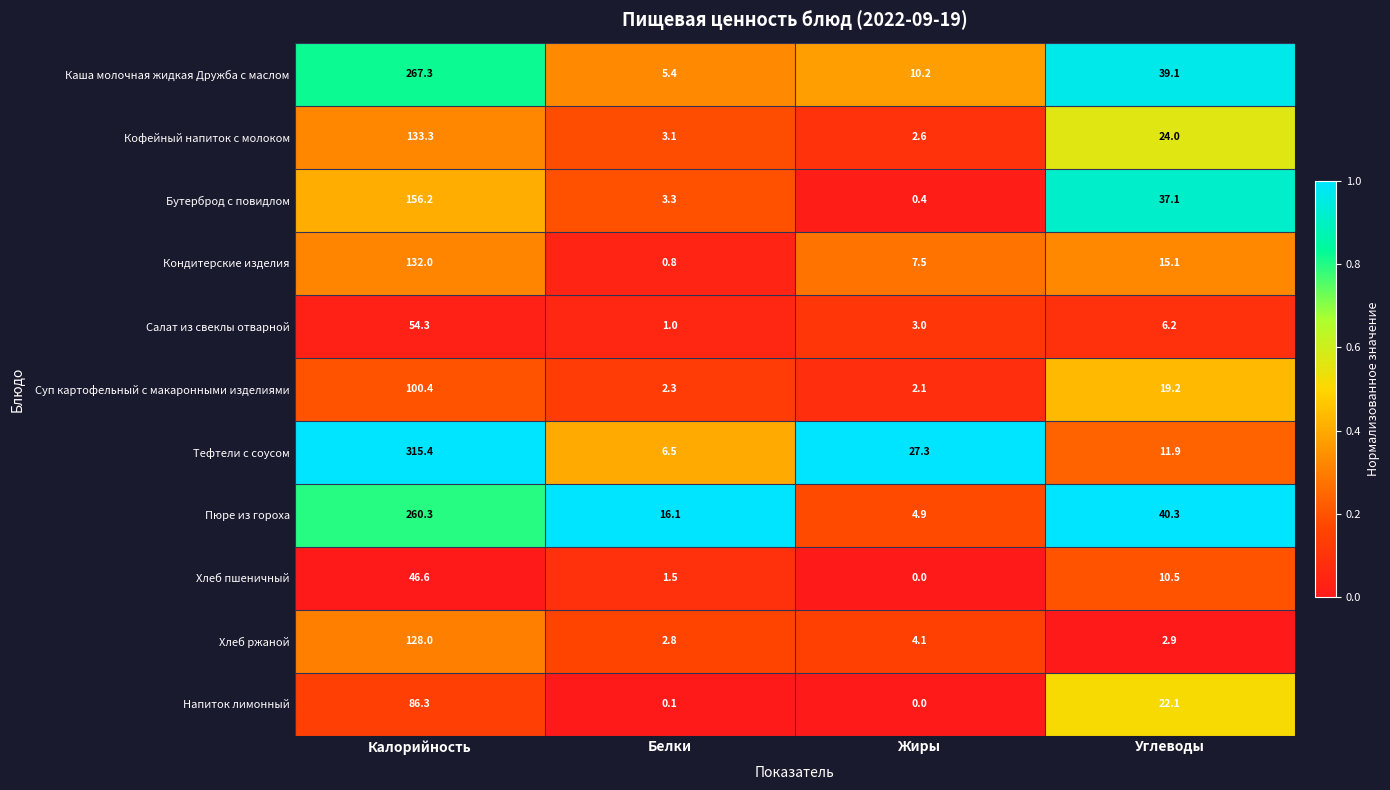

Which category has the lowest value in the Салат из свеклы отварной series?

Белки